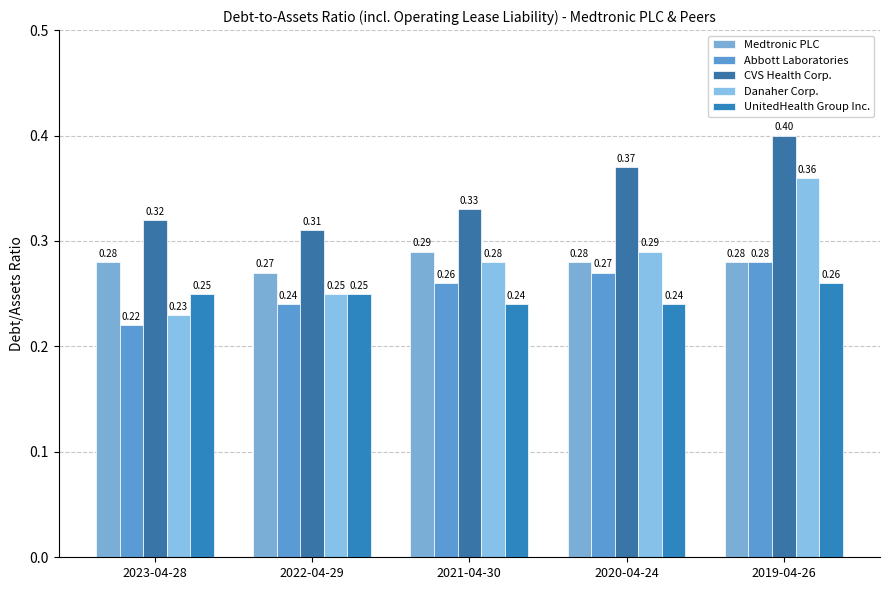

What are all the series names shown in the legend?

Medtronic PLC, Abbott Laboratories, CVS Health Corp., Danaher Corp., UnitedHealth Group Inc.